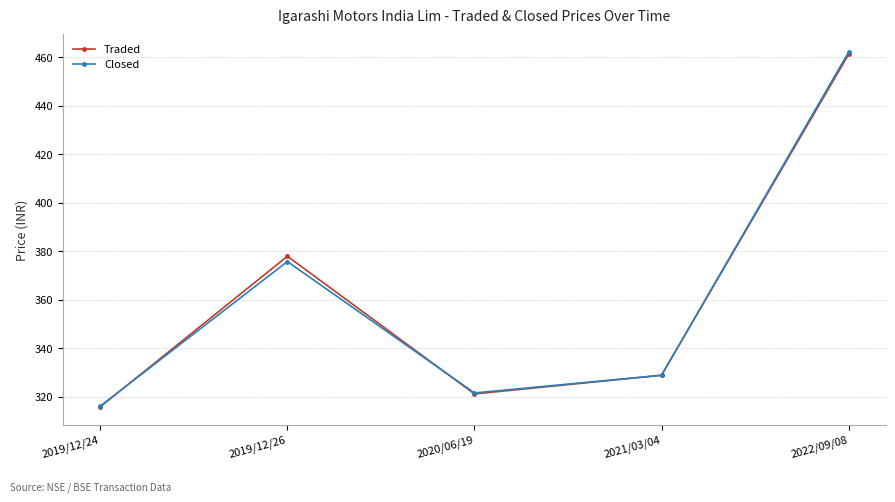

How many values in the Traded series exceed 328?

3